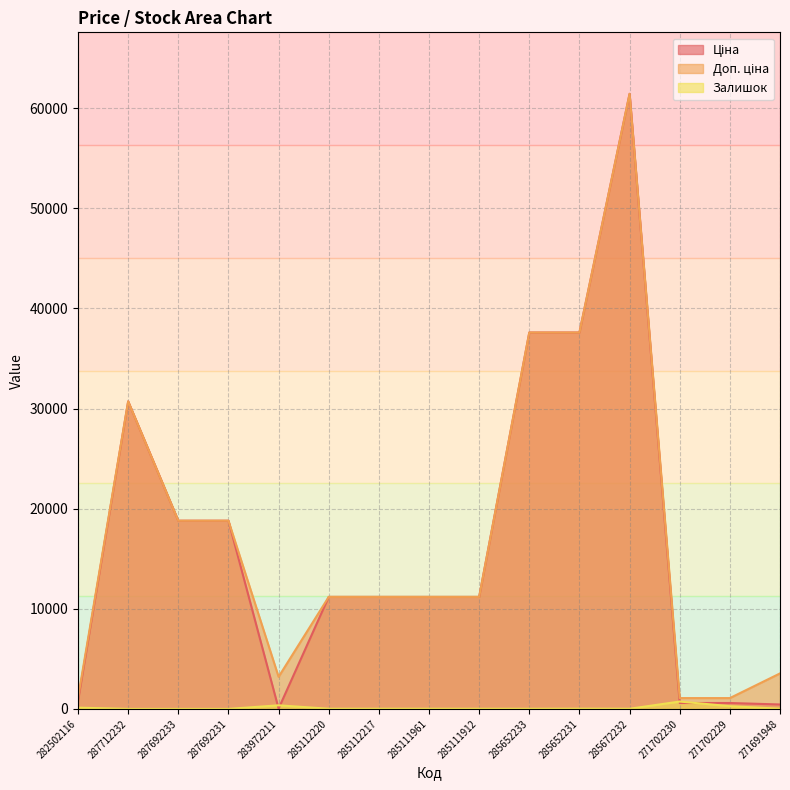

True or false: Ціна and Доп. ціна cross at least once.

False